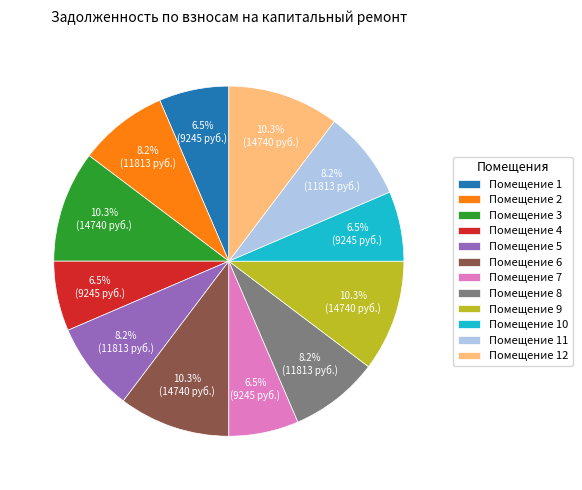

Is there any slice that represents more than half of the pie?

No